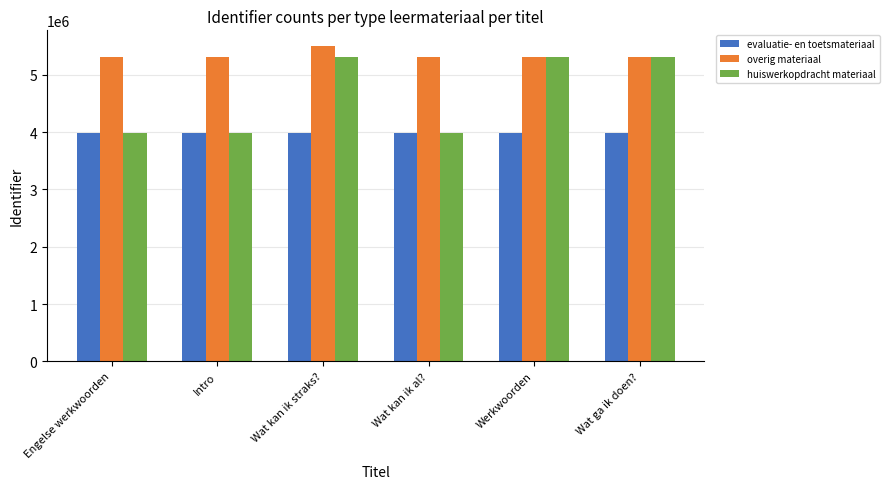

What is the value of the huiswerkopdracht materiaal bar at the 2nd from the left?

3988675